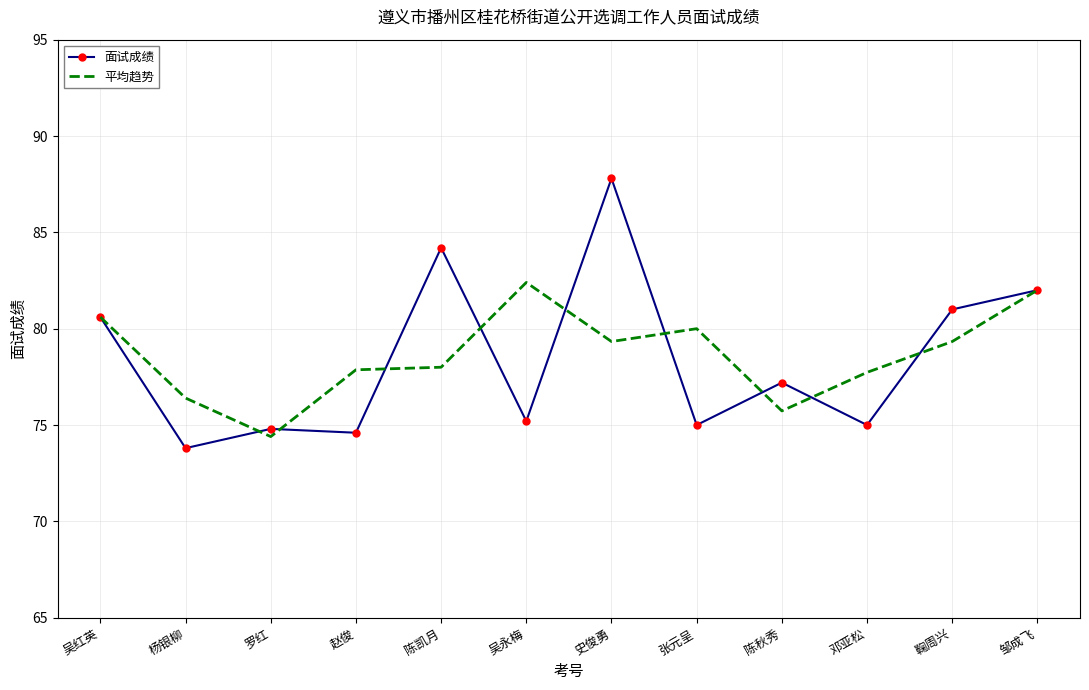

What is the difference between the maximum and minimum values in the 面试成绩 series?

14.0